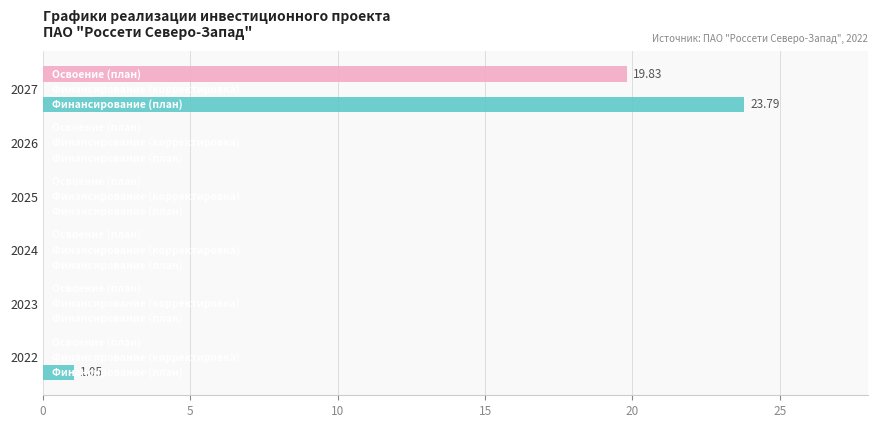

How many series are shown in this chart?

2